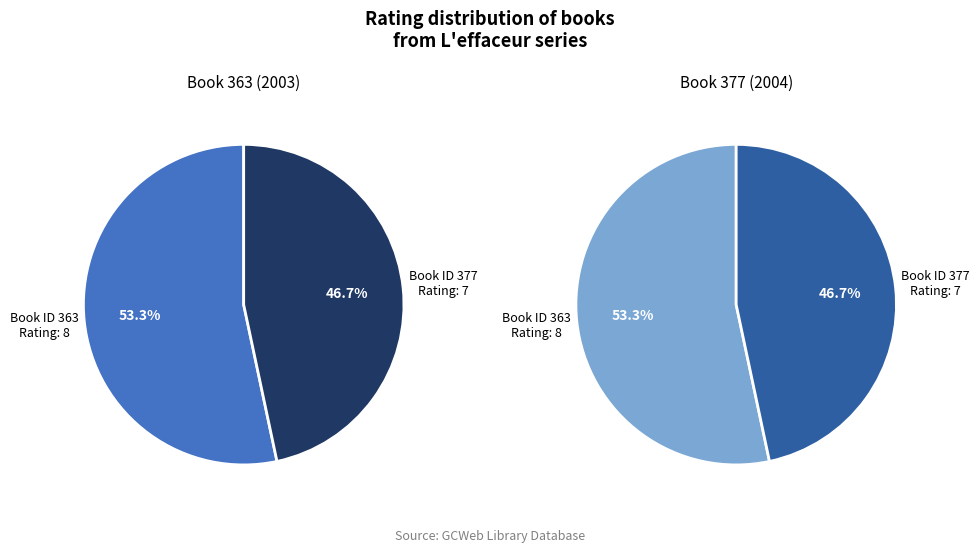

Rank the categories by value from highest to lowest.

363, 377